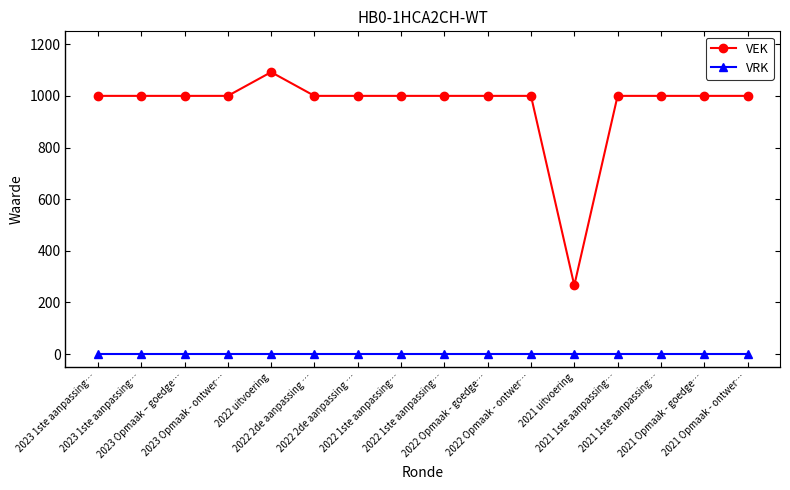

How many lines are shown in the chart?

2